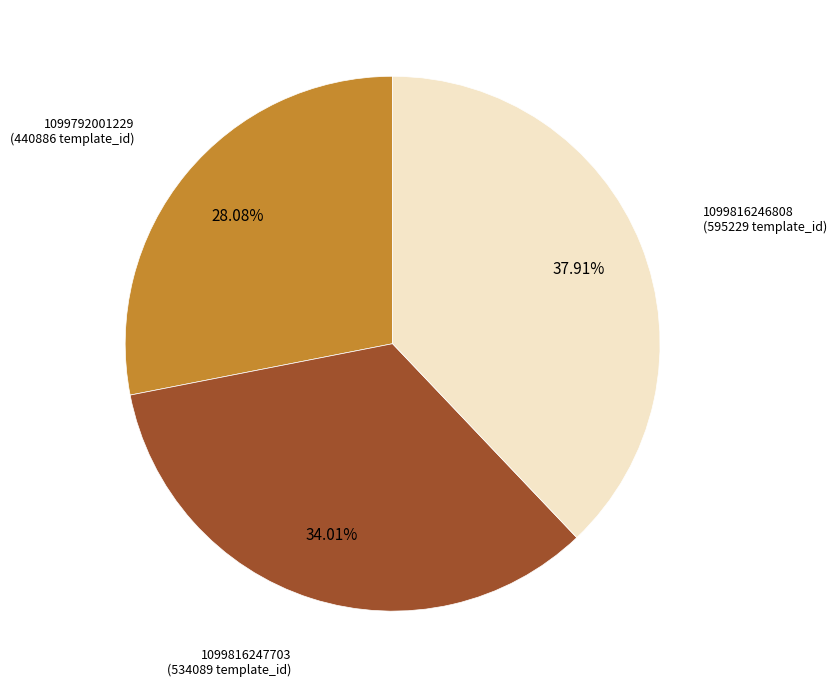

Does any single category account for the majority?

No